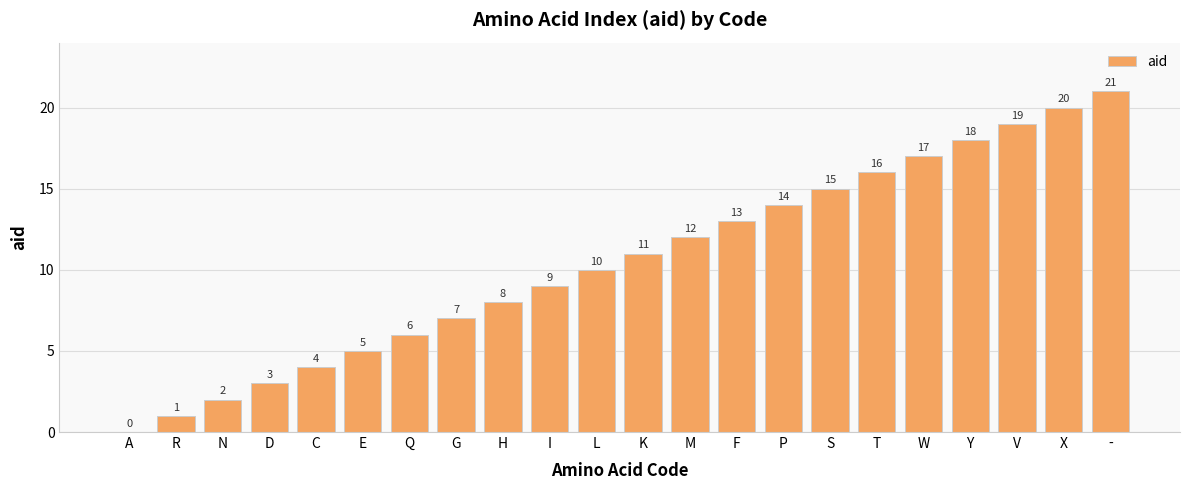

How many values are above zero?

21